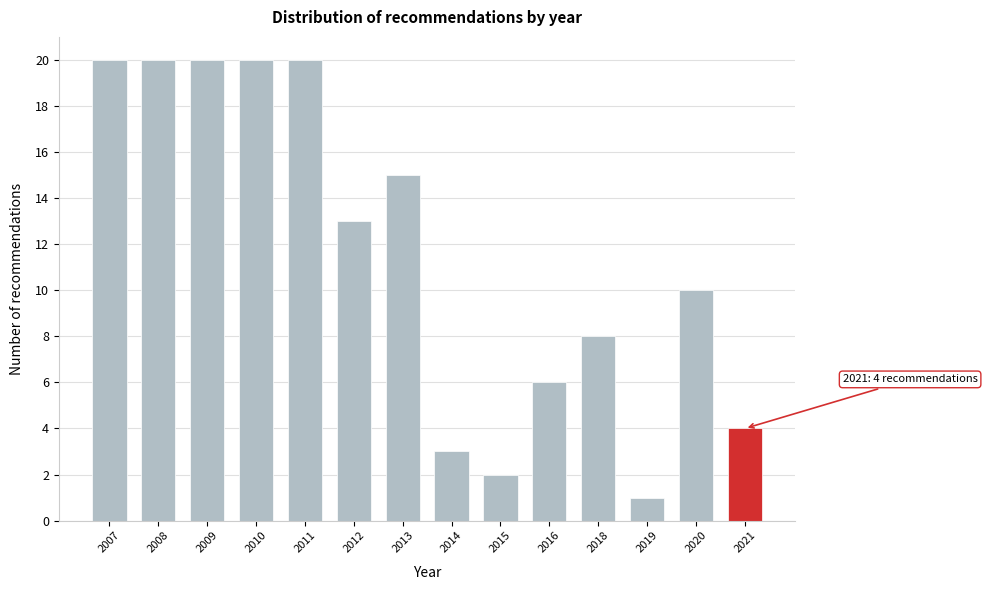

Reading left to right, list all the values displayed in this chart.

2007=20	2008=20	2009=20	2010=20	2011=20	2012=13	2013=15	2014=3	2015=2	2016=6	2018=8	2019=1	2020=10	2021=4